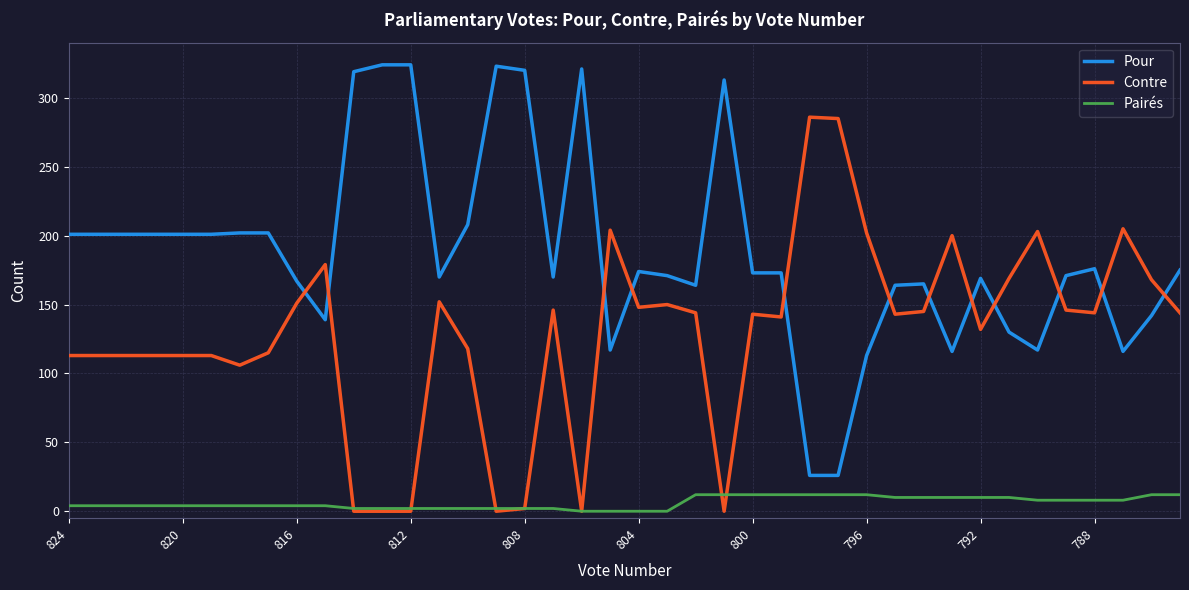

Which series has the largest total across all categories?

Pour